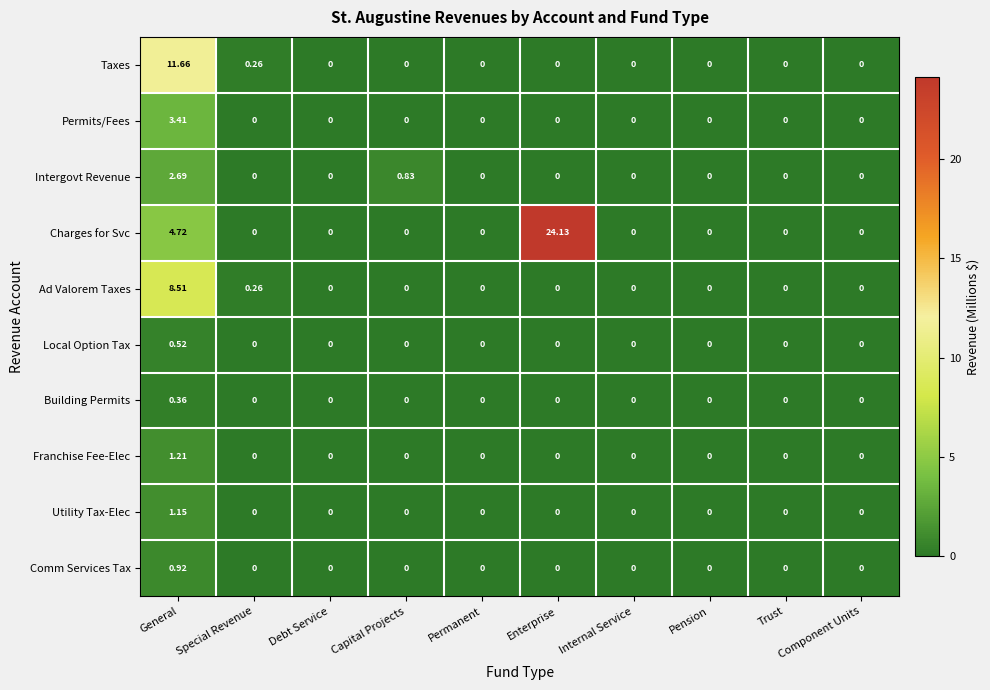

Which series has the largest range (max minus min)?

Charges for Svc